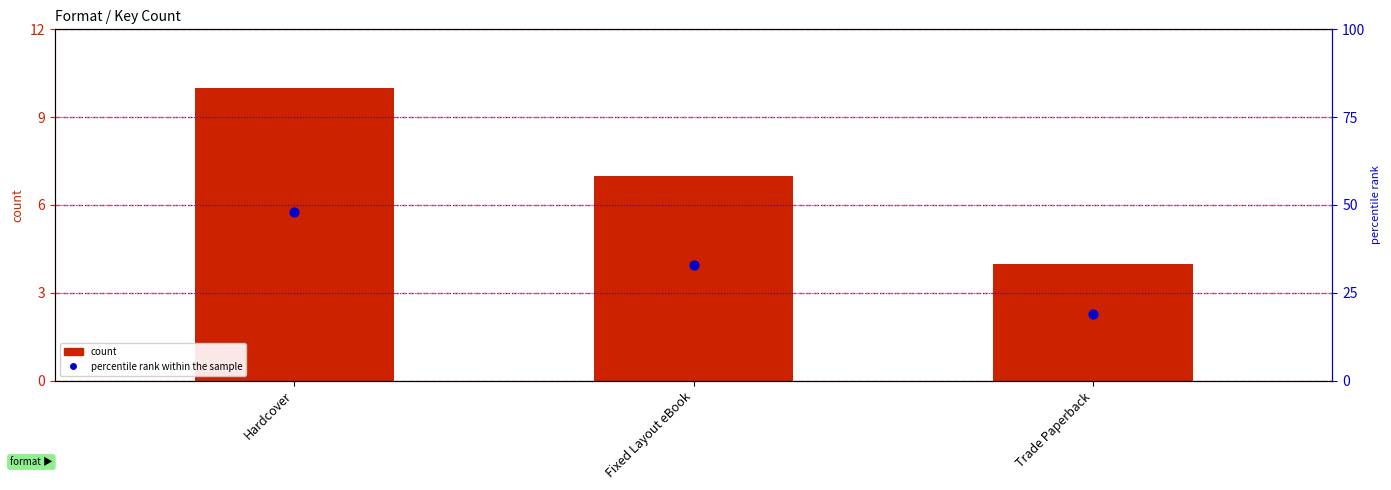

Which series has the largest total across all categories?

percentile rank within the sample